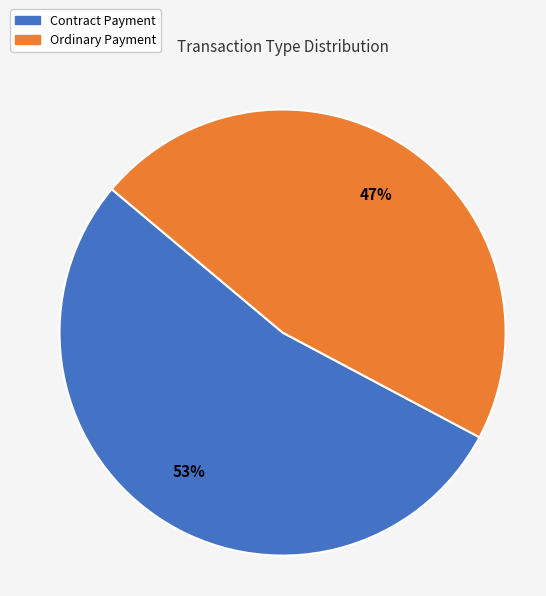

Count the number of slices in the pie.

2